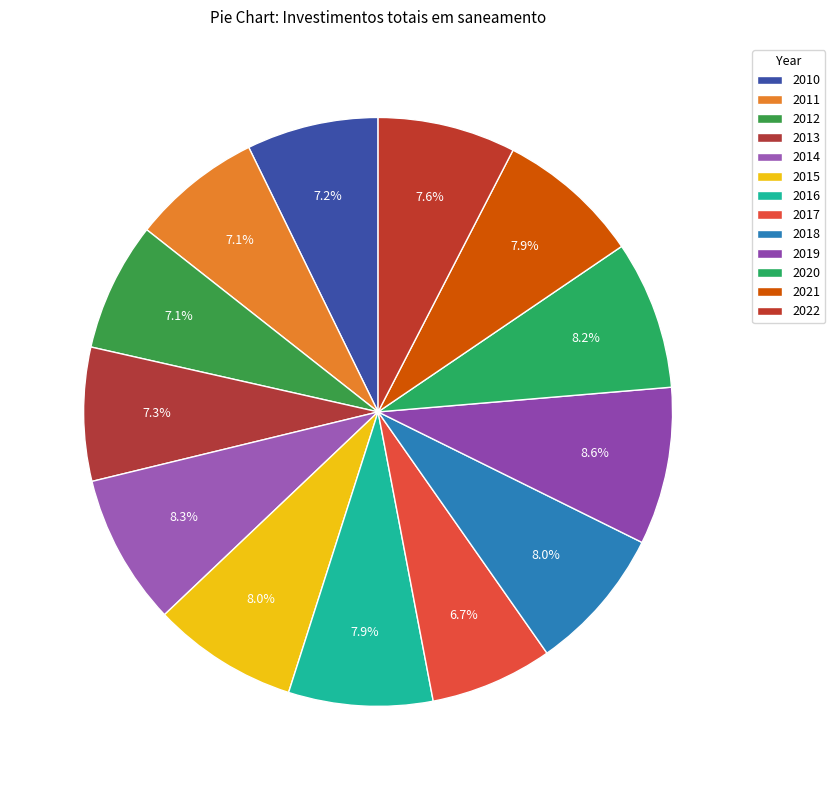

How many segments does this pie chart have?

13